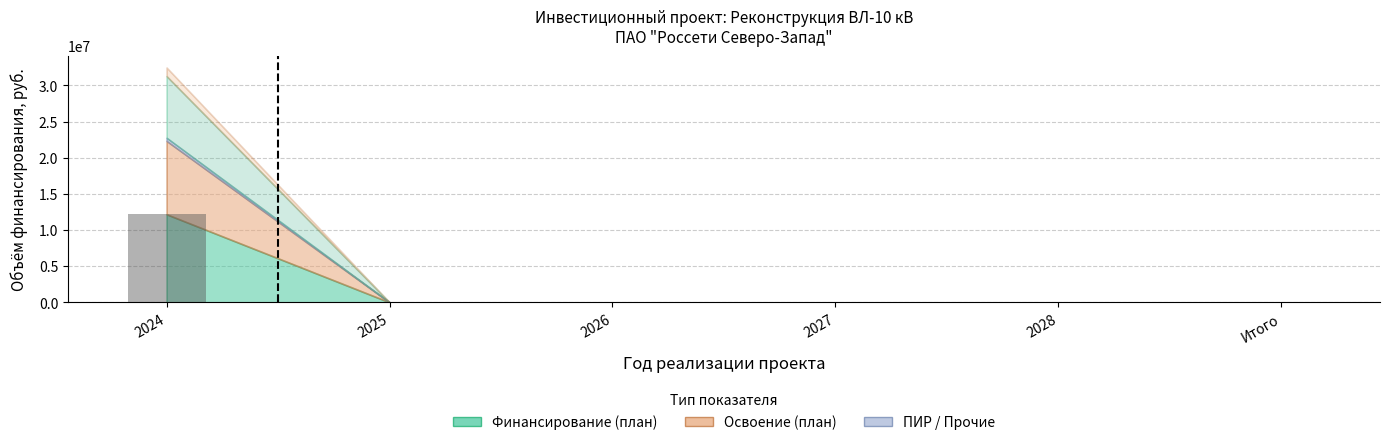

What is the change in value from 2024 to 2028?

-12180511